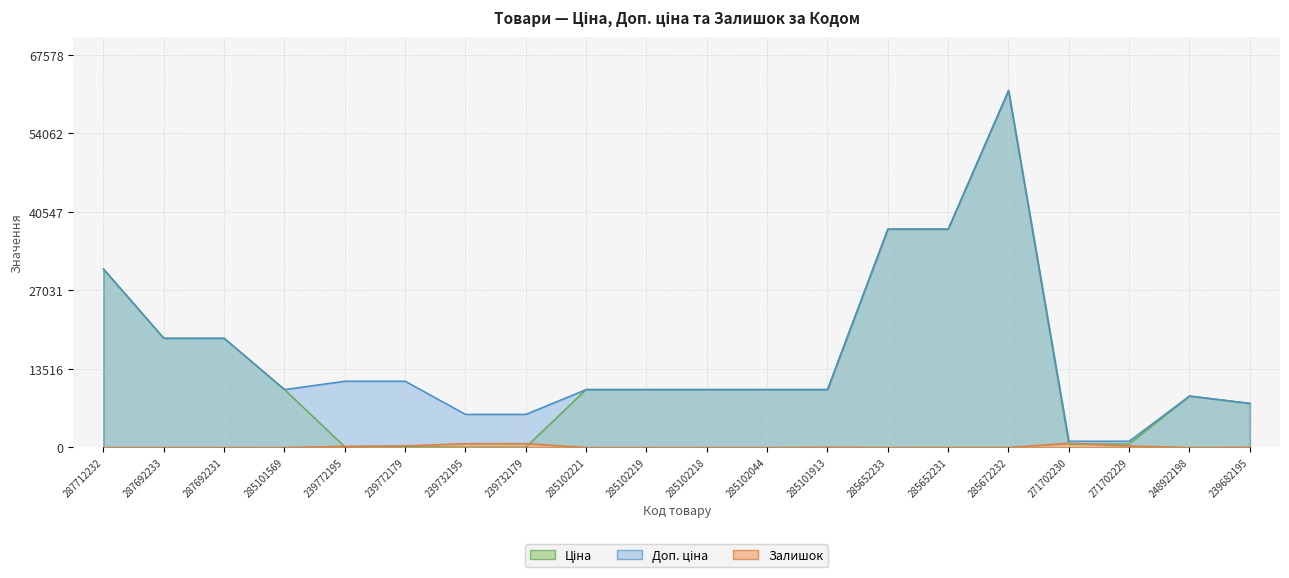

What is the label of the 2nd point from the right?

248922198